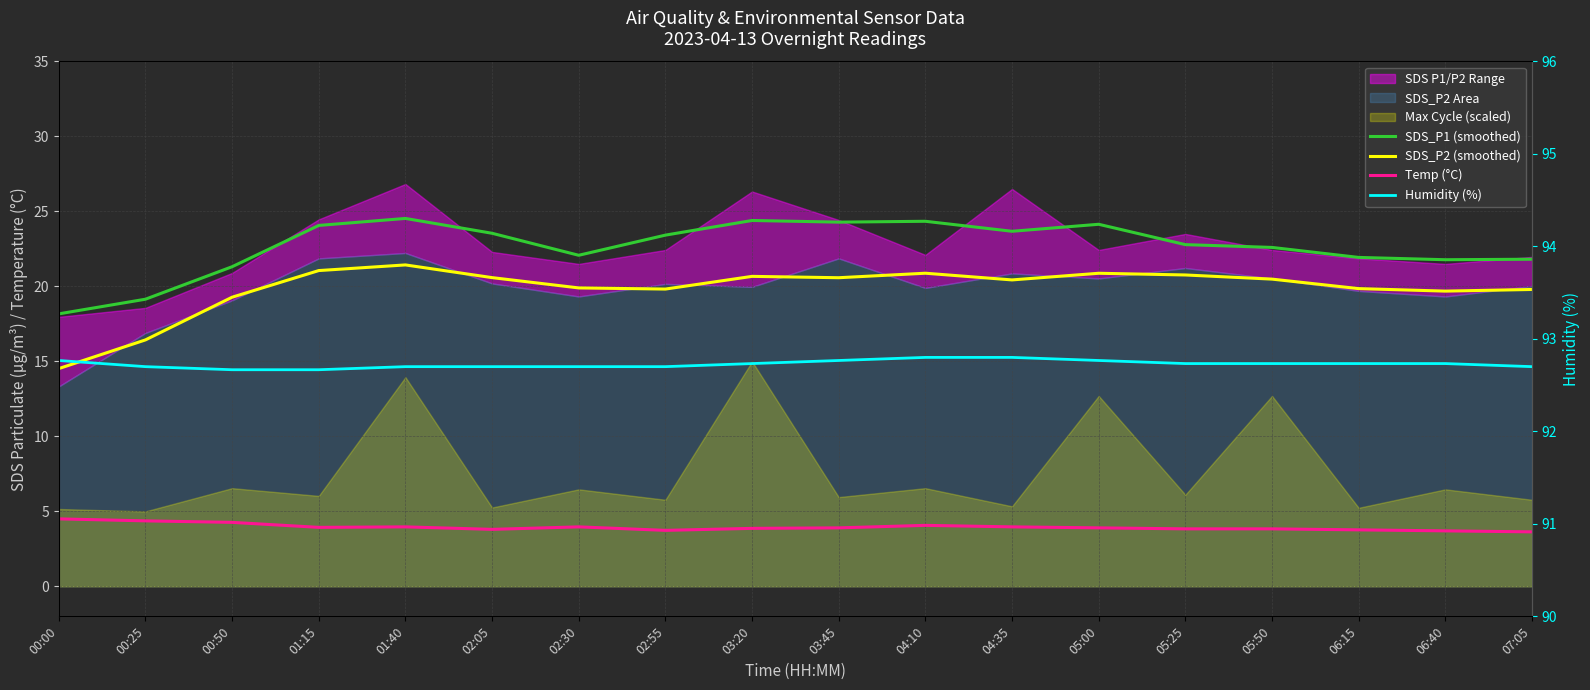

What is the difference between the maximum and second lowest values in the SDS_P1 (smoothed) series?

5.4